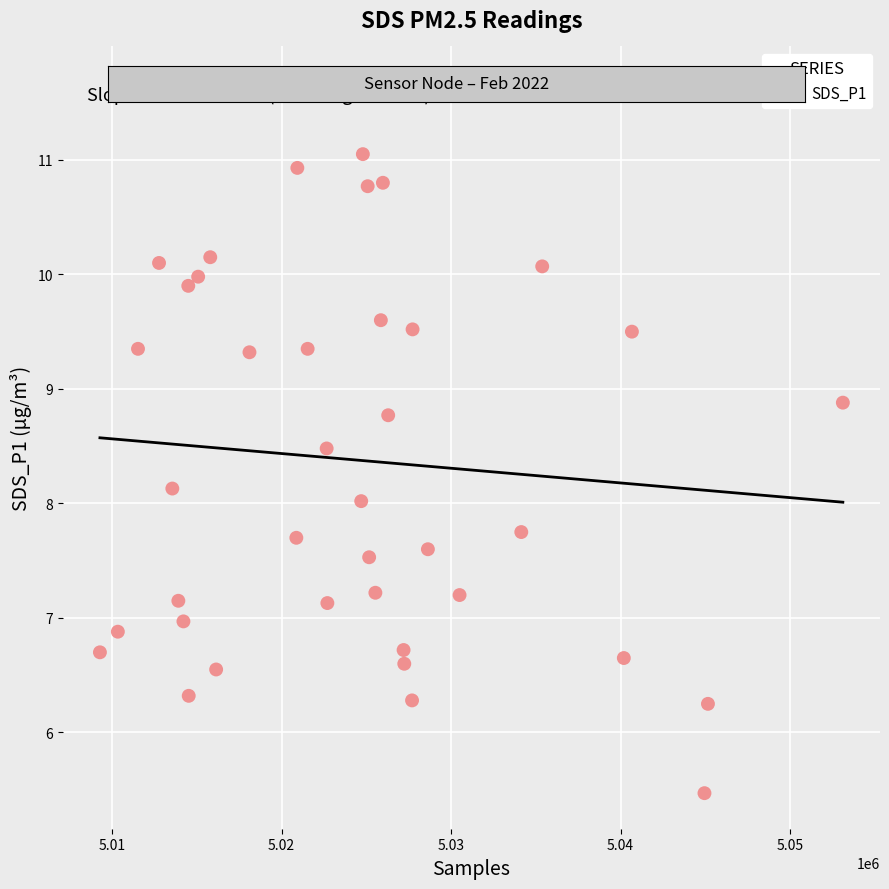

What is the range of X values (max minus min)?

43841.0